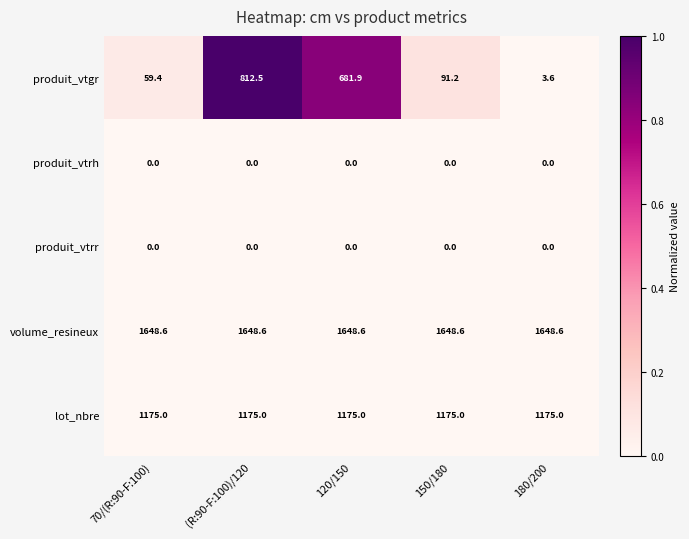

What is the greatest value displayed?

1648.6